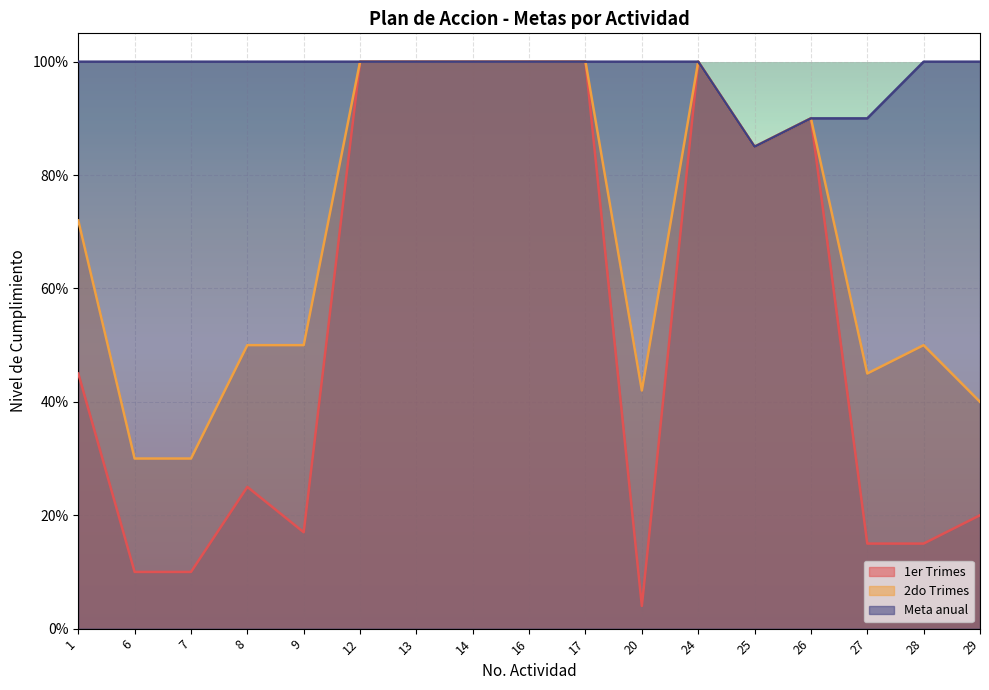

What is the value of the 2do Trimes point at the 6th from the left?

1.0